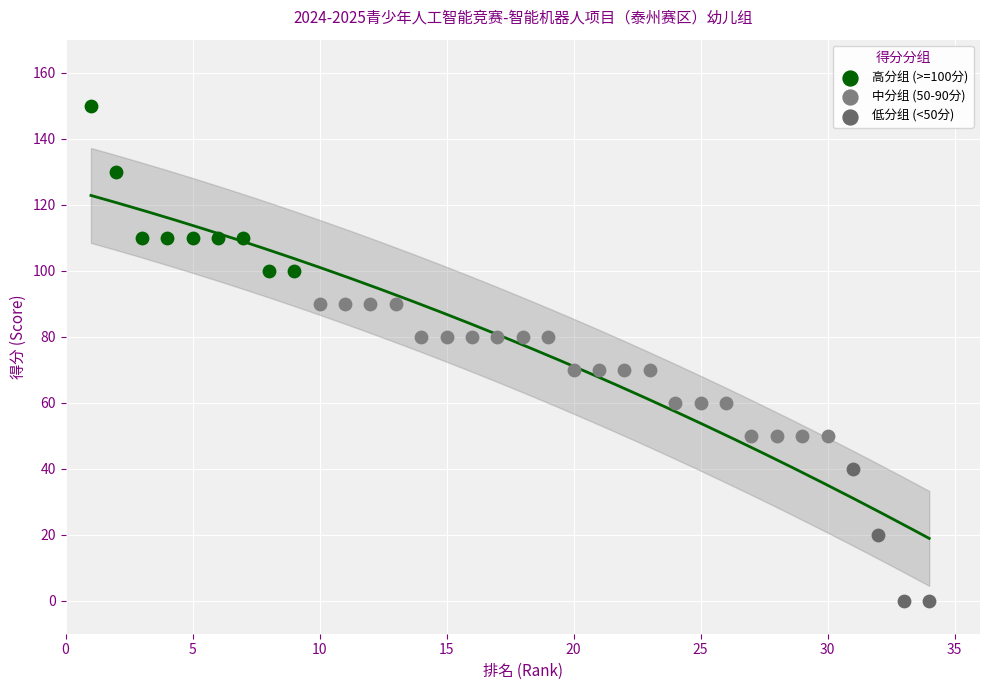

Which series has the largest Y range (max minus min)?

高分组 (>=100分)